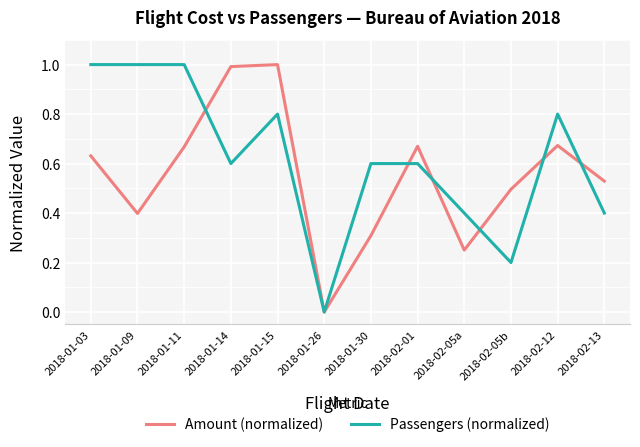

True or false: Amount (normalized) has a value of 1.0 at 2018-02-12.

False